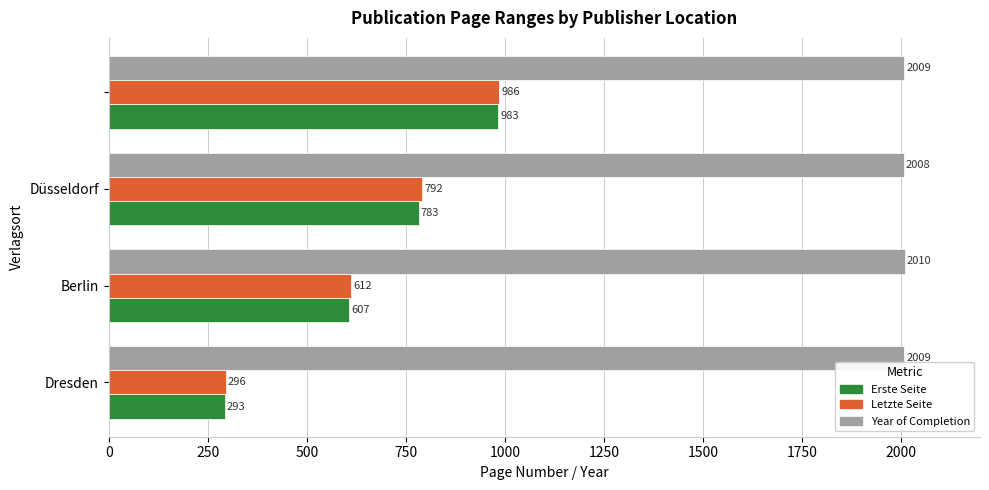

What is the minimum value shown in the chart?

293